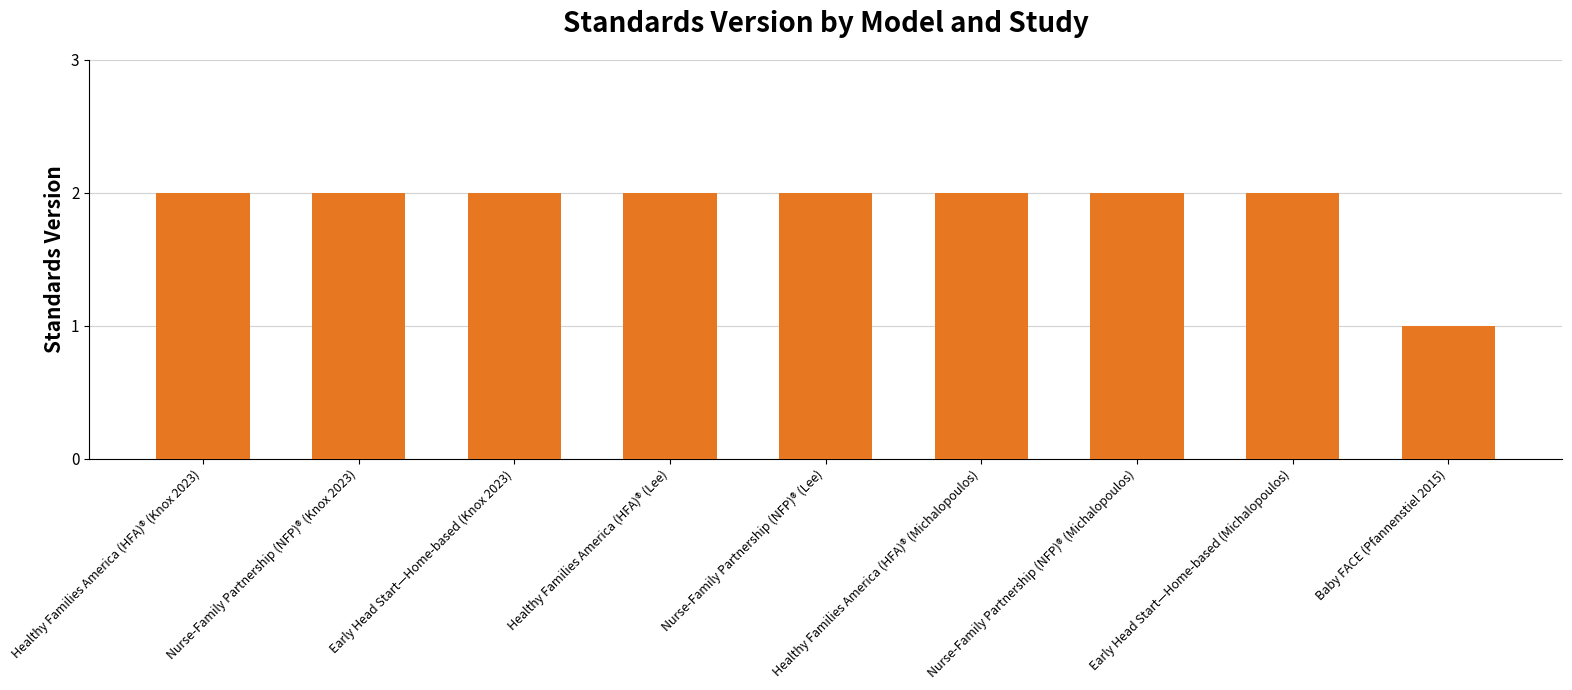

How many bars are there in total?

9